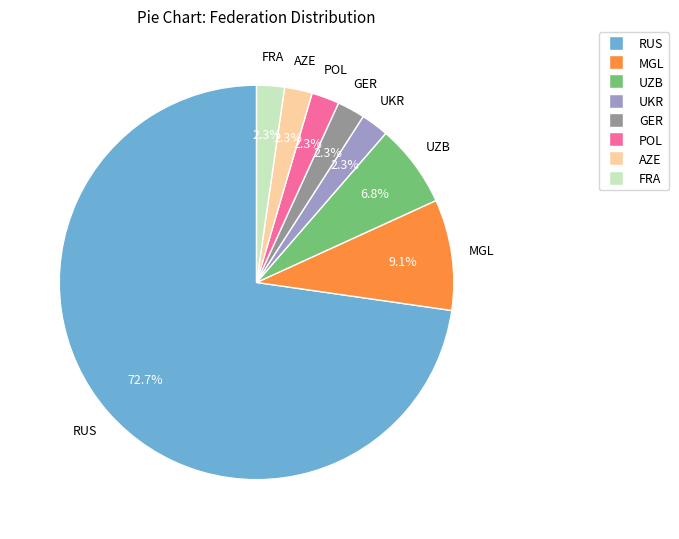

To the nearest percent, what is the difference between the AZE and MGL slice percentages?

7%